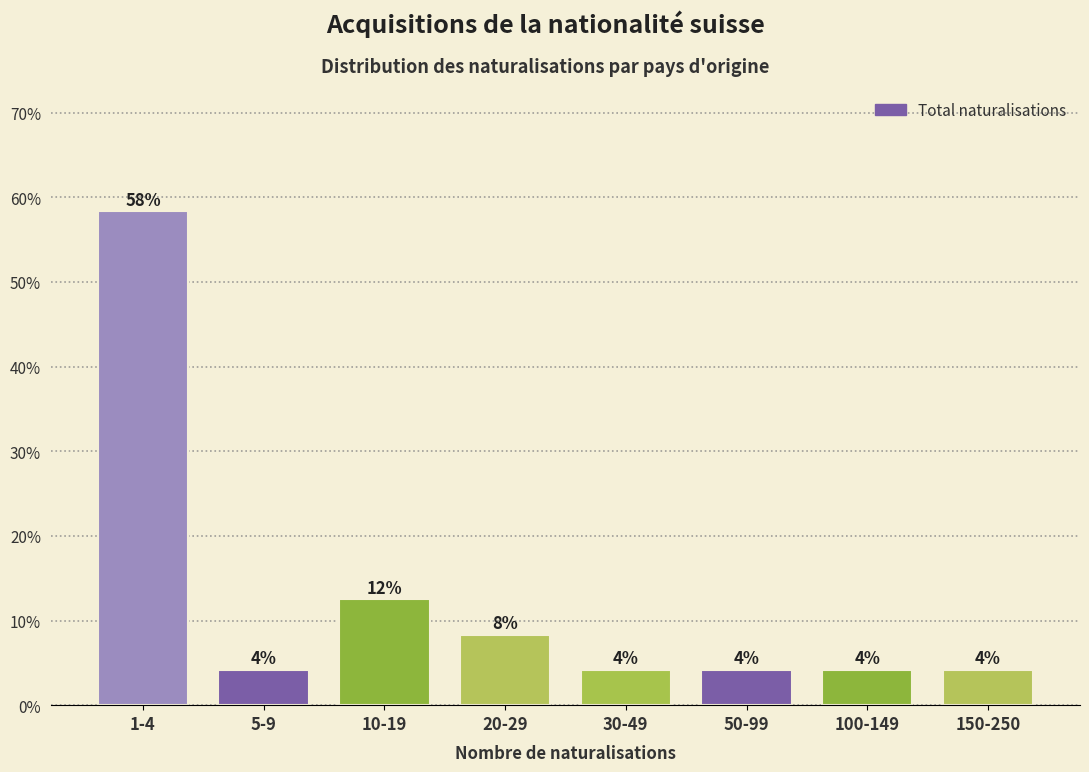

Are the bars horizontal?

No